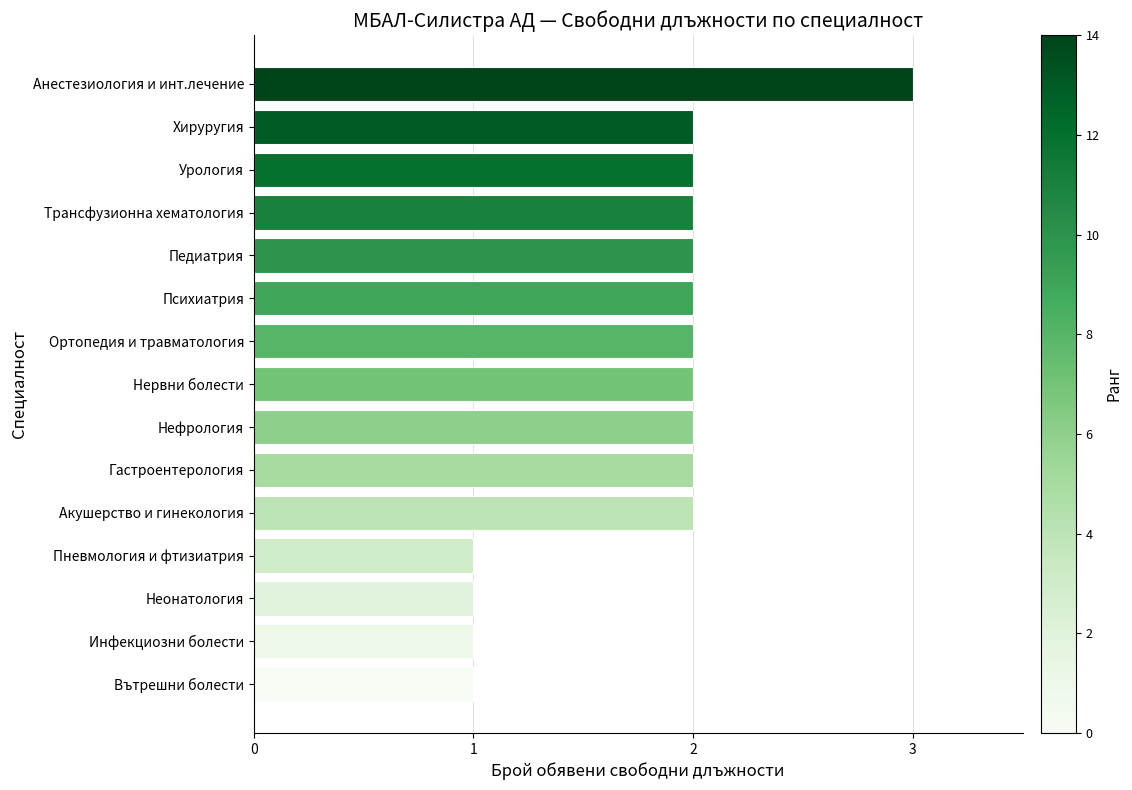

True or false: the data shows 3 at Ортопедия и травматология.

False